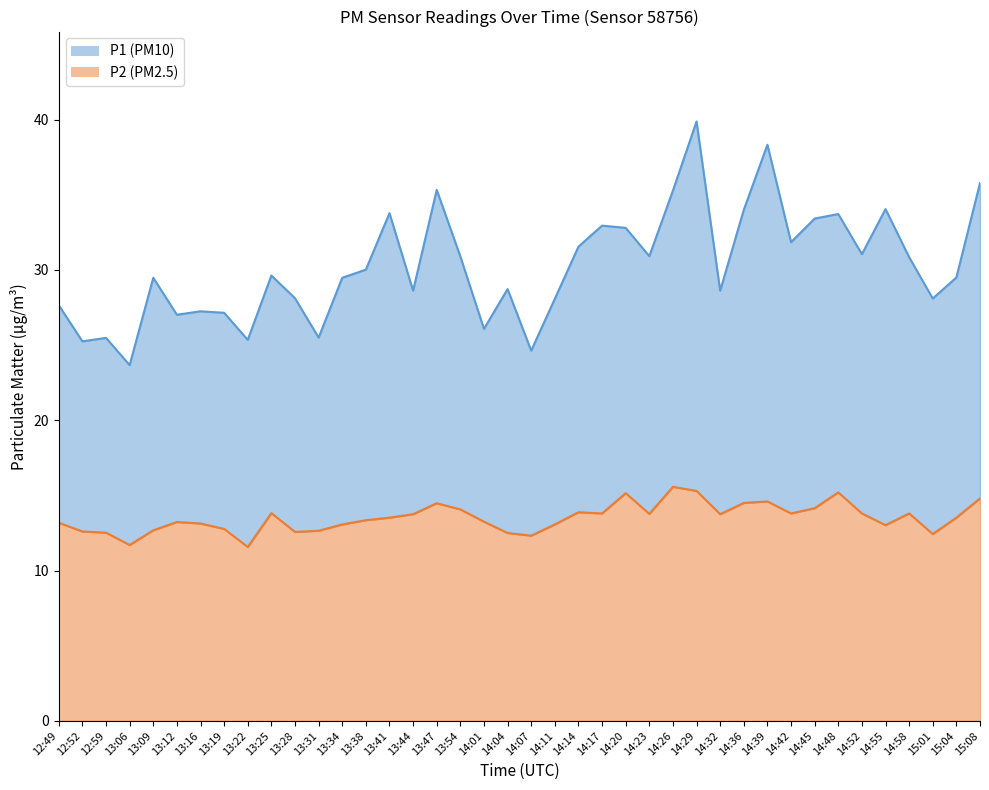

List the series in order of their overall mean, lowest first.

P2, P1